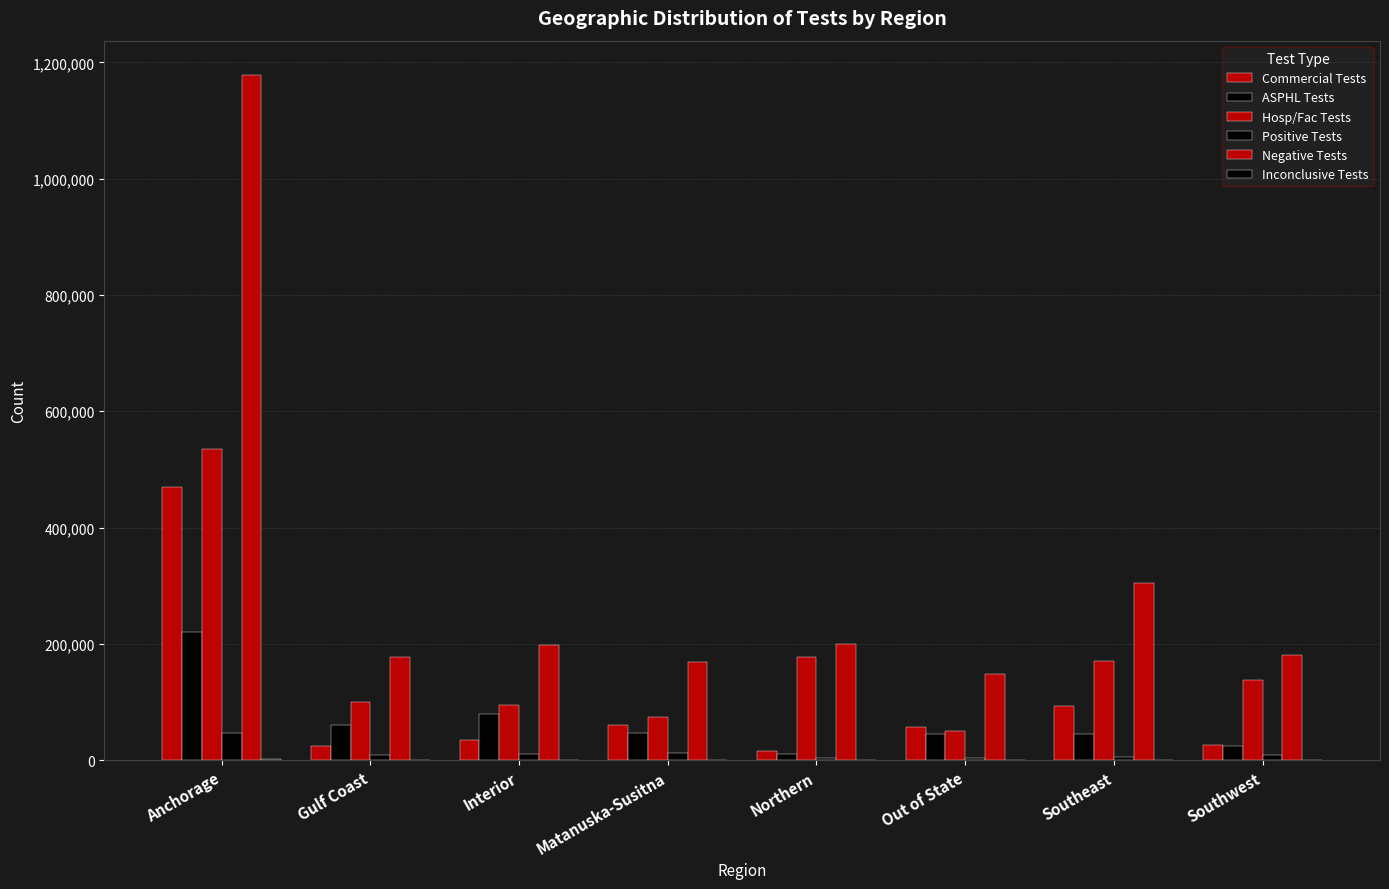

Count the number of data series in this chart.

6